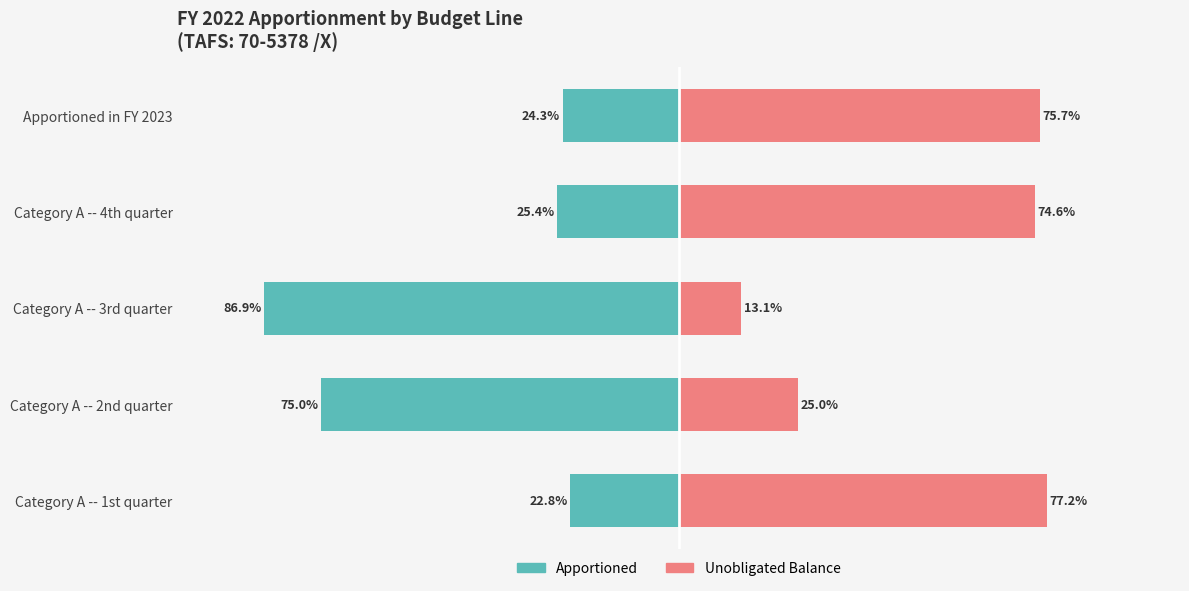

At Category A -- 3rd quarter, list the series in order from largest to smallest.

Unobligated Balance, Apportioned